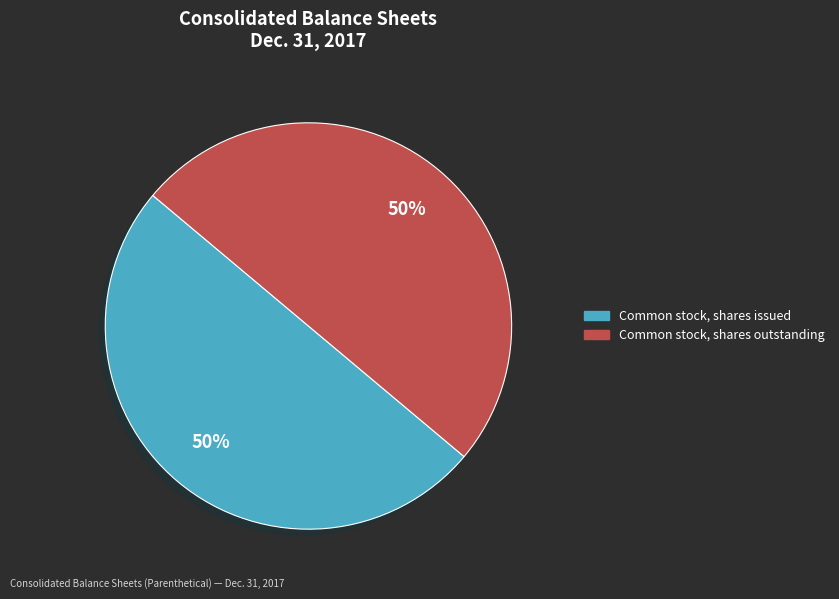

To the nearest percent, what is the average slice percentage?

50%